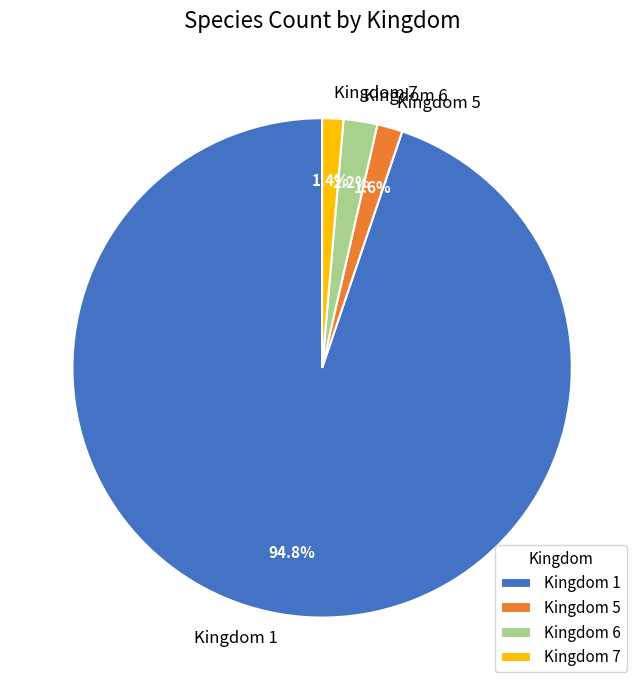

Which slice represents more than half of the pie?

Kingdom 1